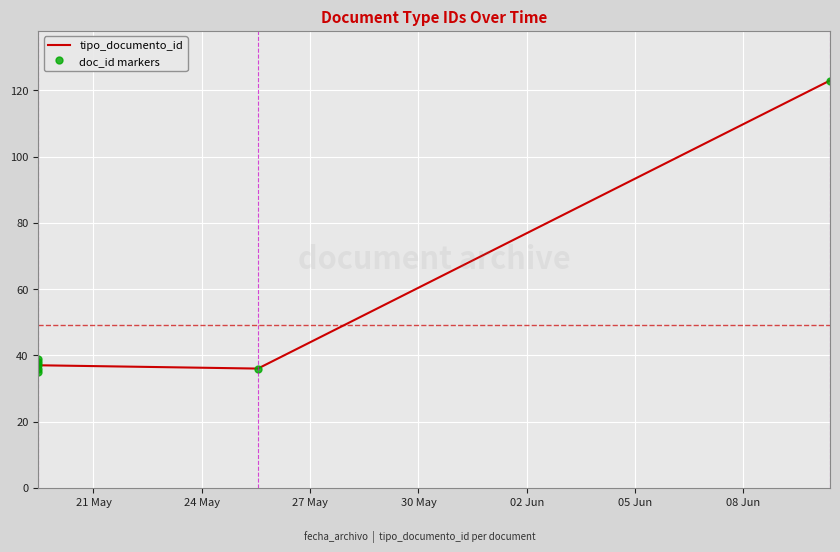

What is the lowest value of the tipo_documento_id series?

35